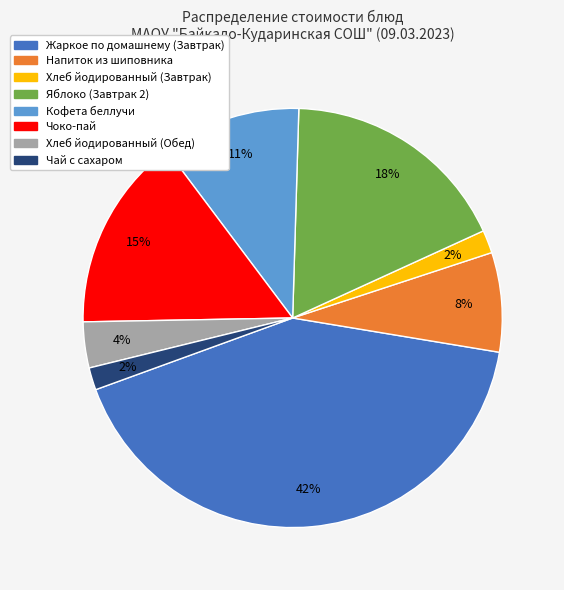

Does any single category account for the majority?

No